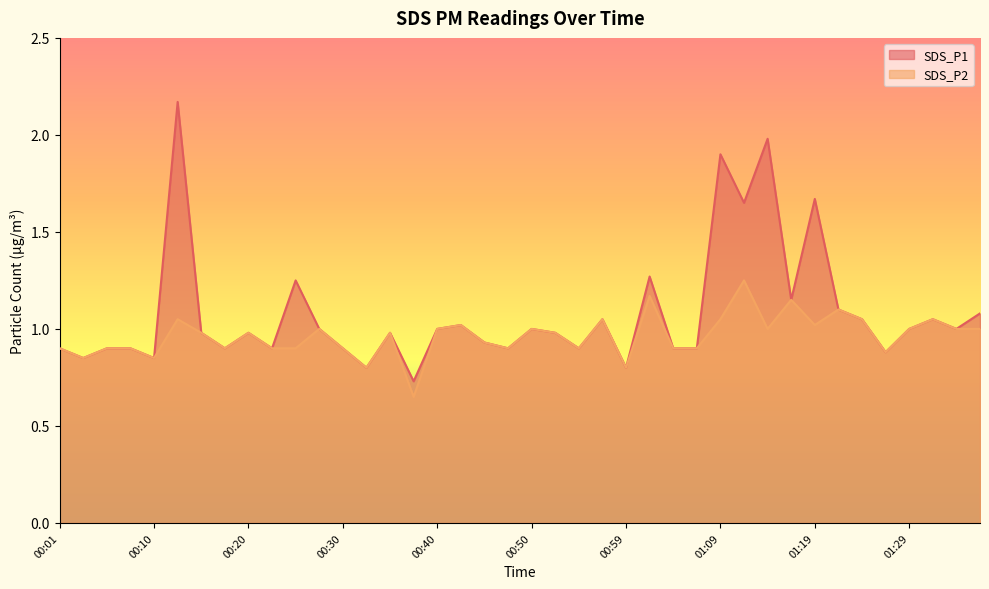

What is the sum of all SDS_P2 values?

38.5